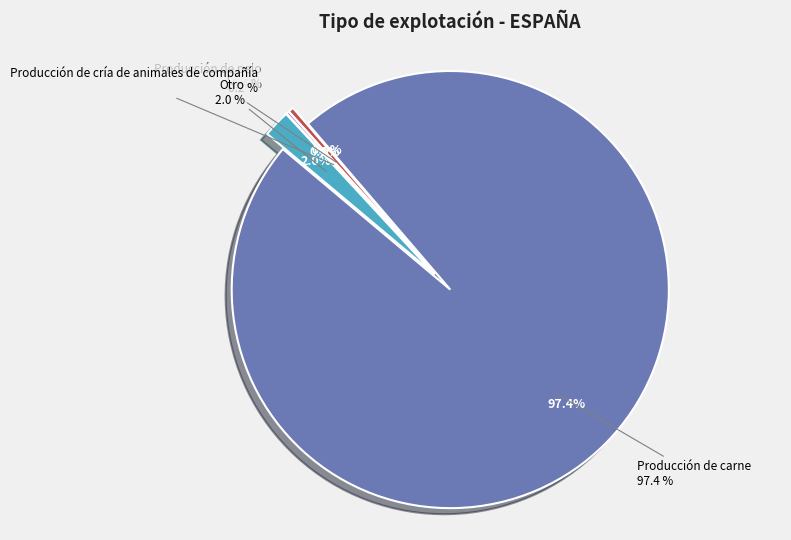

To the nearest percent, what is the average slice percentage?

25%